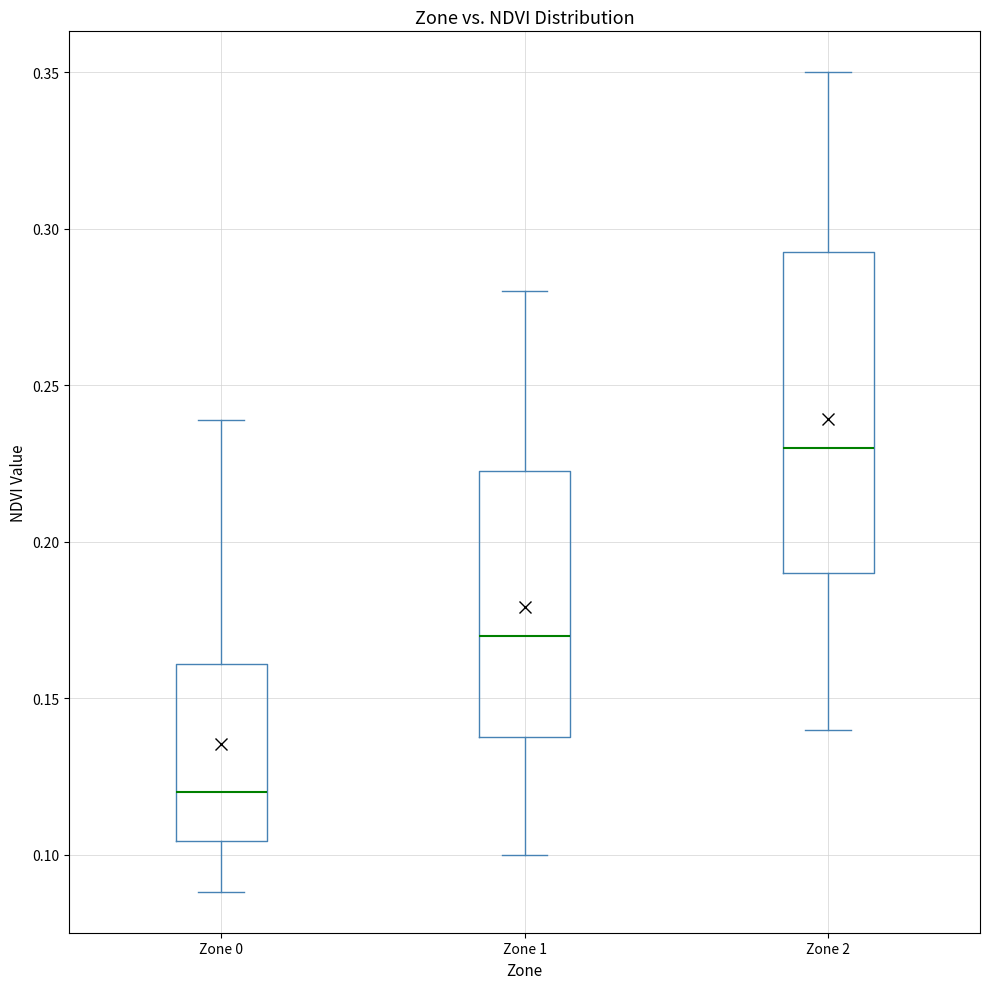

Reading left to right, read every box against the y-axis: the position of its median line, the range the box covers, and the ends of its whiskers. The values are not printed on the chart, so give them approximately, as read against the axis.

Zone 0: median 0.120, box 0.105 to 0.160, whiskers 0.090 to 0.240
Zone 1: median 0.170, box 0.140 to 0.225, whiskers 0.100 to 0.280
Zone 2: median 0.230, box 0.190 to 0.295, whiskers 0.140 to 0.350